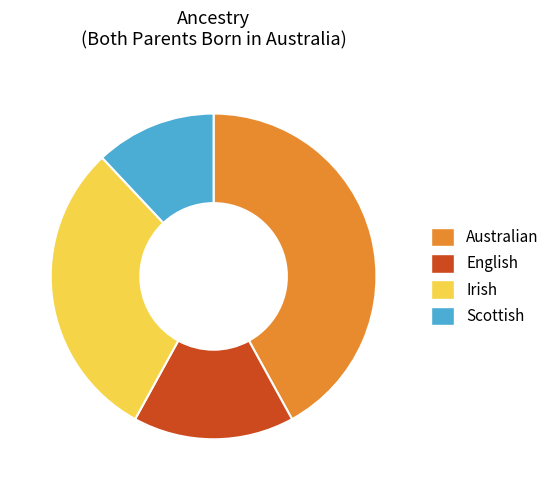

How many segments does this pie chart have?

4